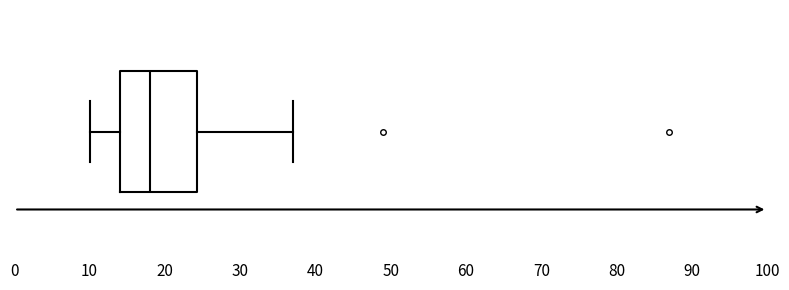

Read this box plot against the x-axis: the position of the median line, the range covered by the box, and the ends of both whiskers. The values are not printed on the chart, so give them approximately, as read against the axis.

median 18, box 14 to 24, whiskers 10 to 37